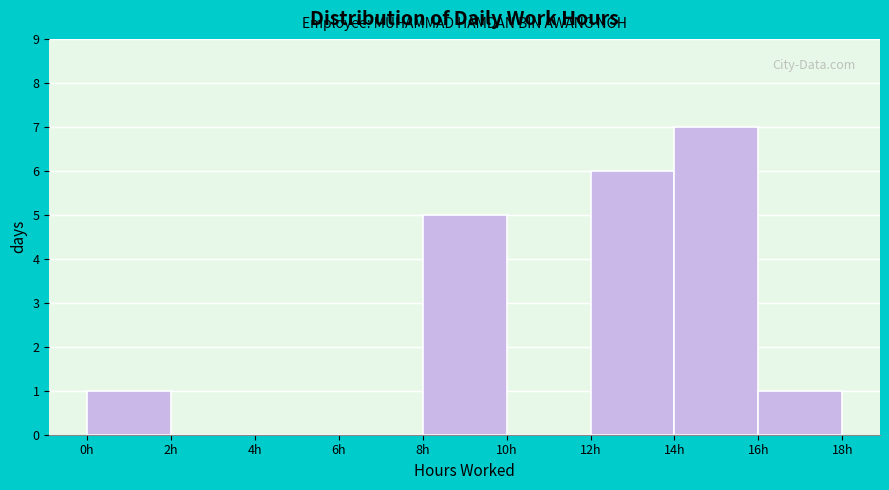

Reading left to right, list every bar in this chart as the range it spans on the x-axis followed by its height. The values are not printed on the chart, so give them approximately, as read against the axis.

0 to 2: 1
2 to 4: 0
4 to 6: 0
6 to 8: 0
8 to 10: 5
10 to 12: 0
12 to 14: 6
14 to 16: 7
16 to 18: 1